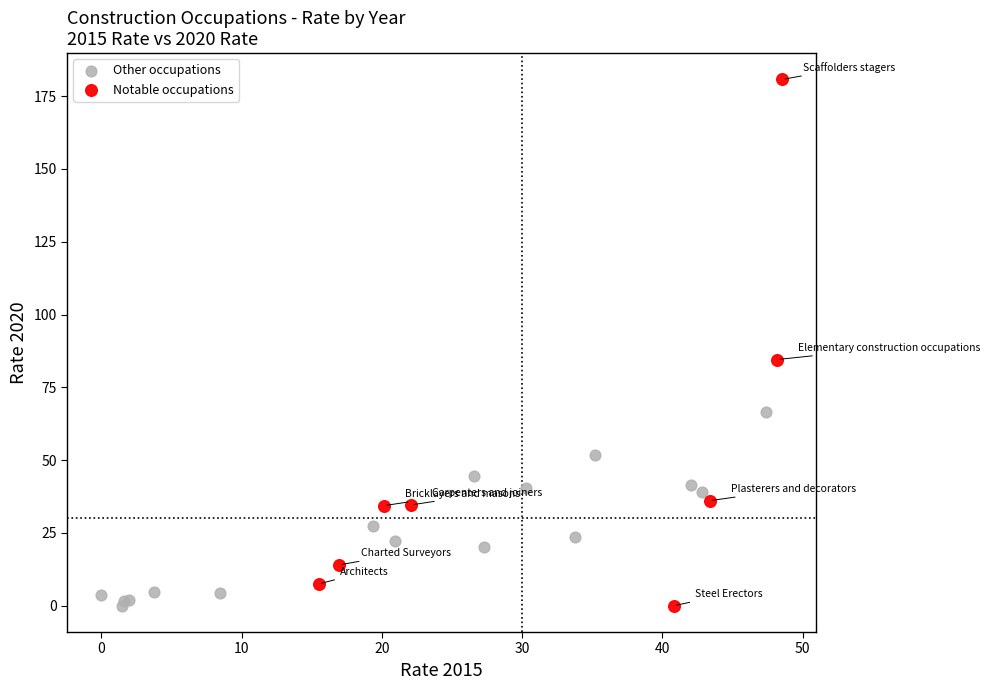

Which series has the largest Y range (max minus min)?

Notable occupations